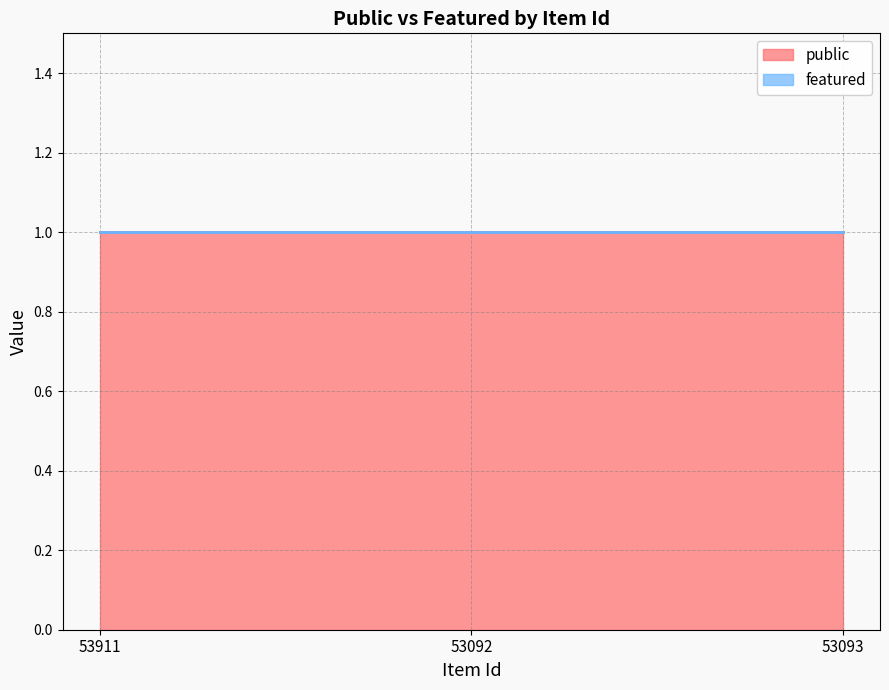

List the labels in order of public value, smallest first.

53911, 53092, 53093